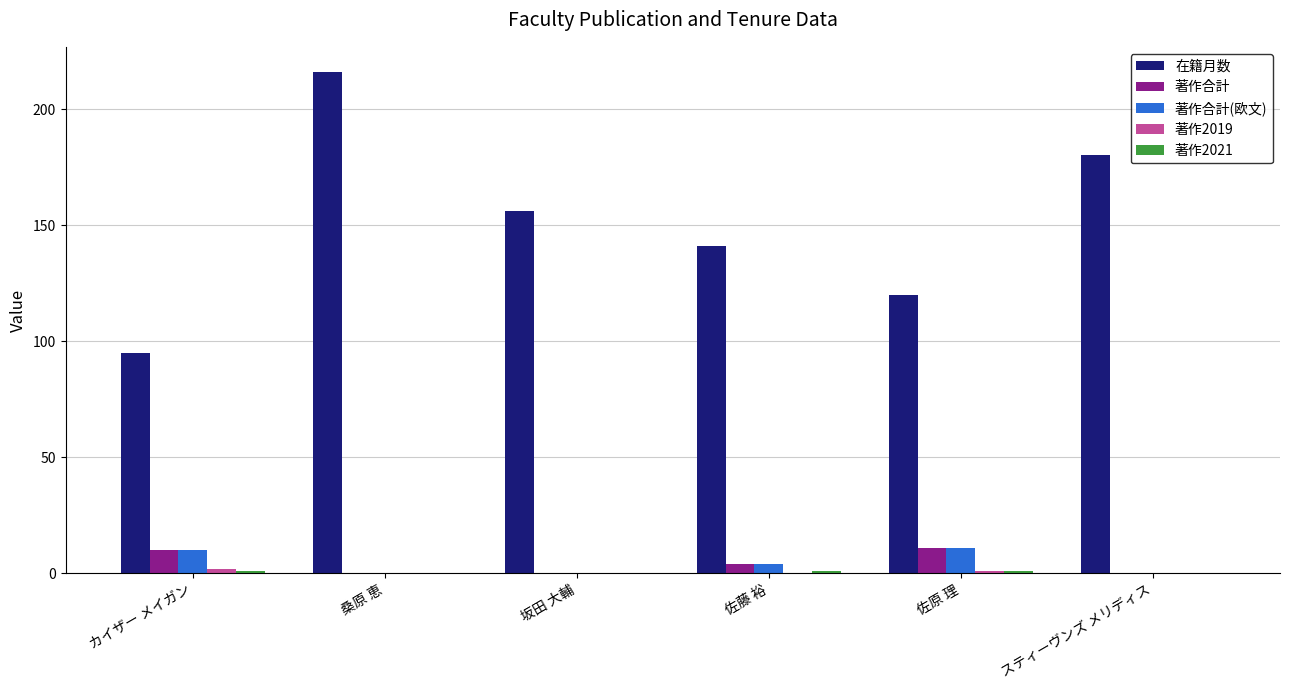

What is the highest value of the 著作合計(欧文) series?

11